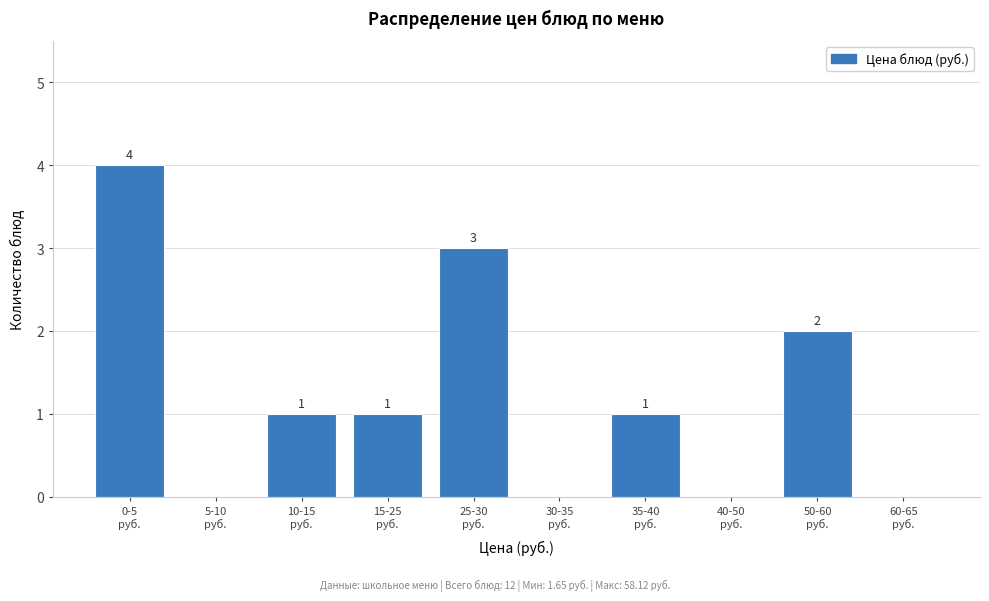

What is the greatest value displayed?

4